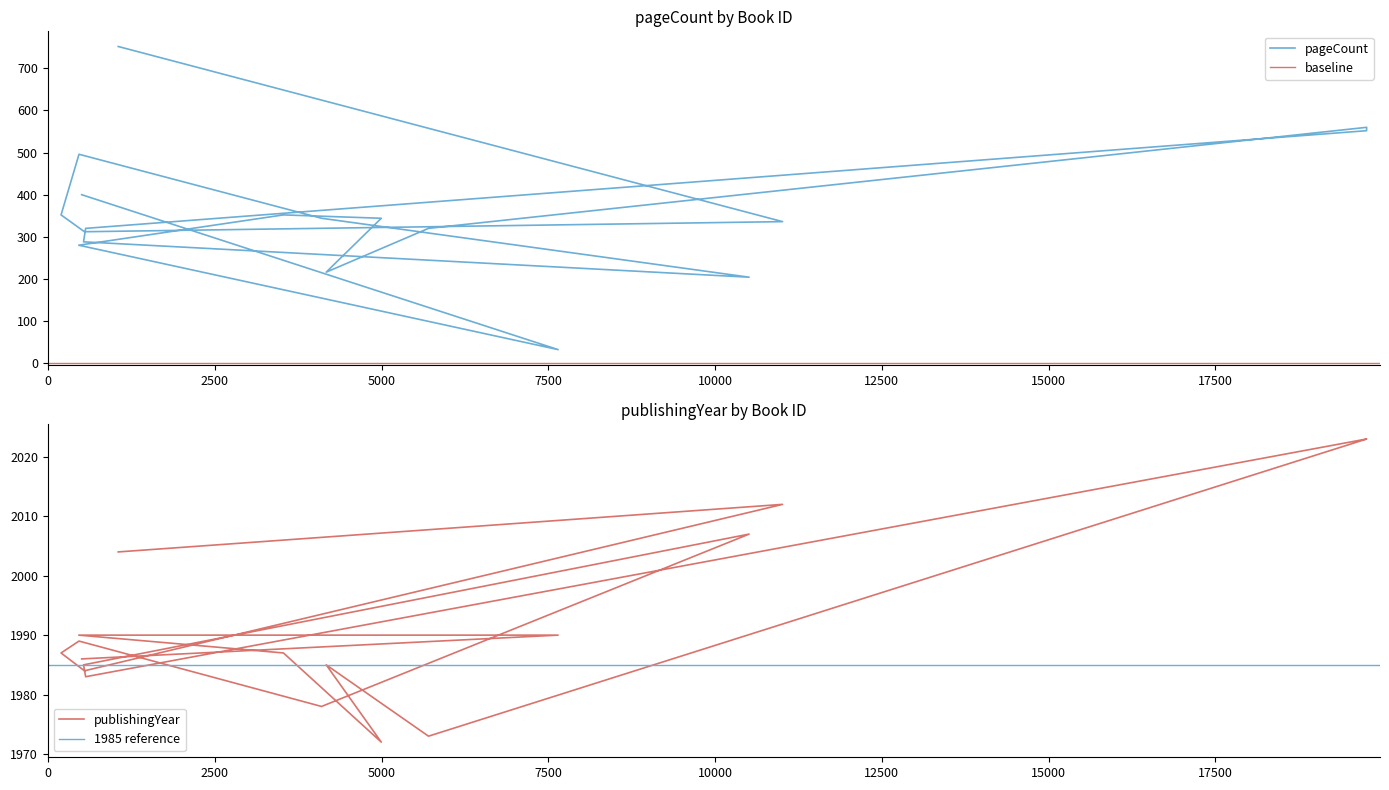

Reading left to right, list all the values displayed in this chart.

pageCount: 752	336	312	352	496	344	204	288	320	552	560	320	216	344	352	280	32	400
publishingYear: 2004	2012	1984	1987	1989	1978	2007	1985	1983	2023	2023	1973	1985	1972	1987	1990	1990	1986